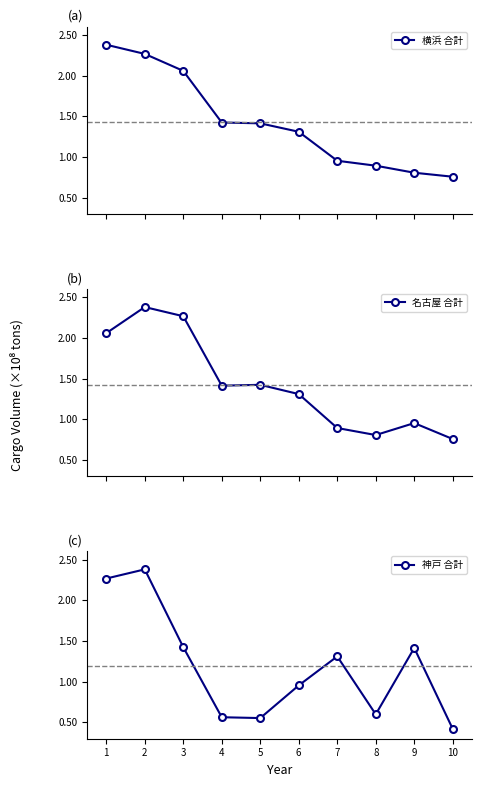

List the series in order of their peak value, lowest first.

横浜 合計, 名古屋 合計, 神戸 合計